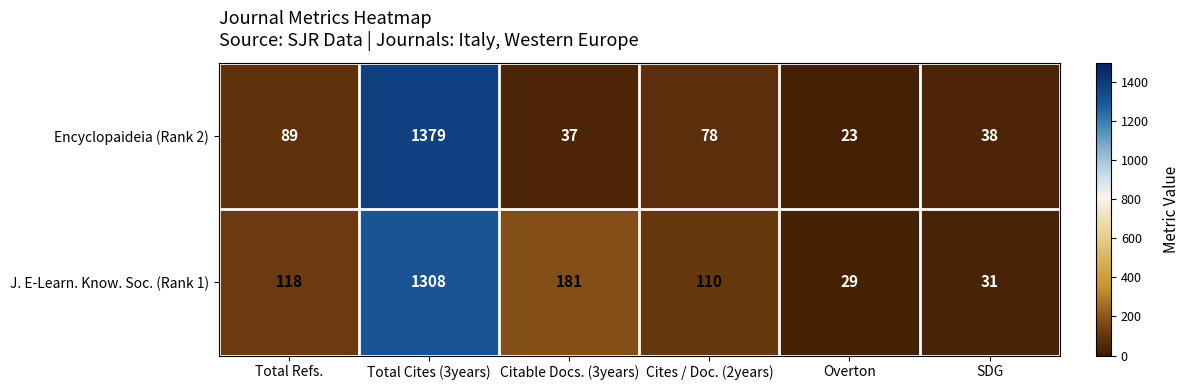

Between Total Refs. and Total Cites (3years), which series saw the biggest shift?

Encyclopaideia (Rank 2)